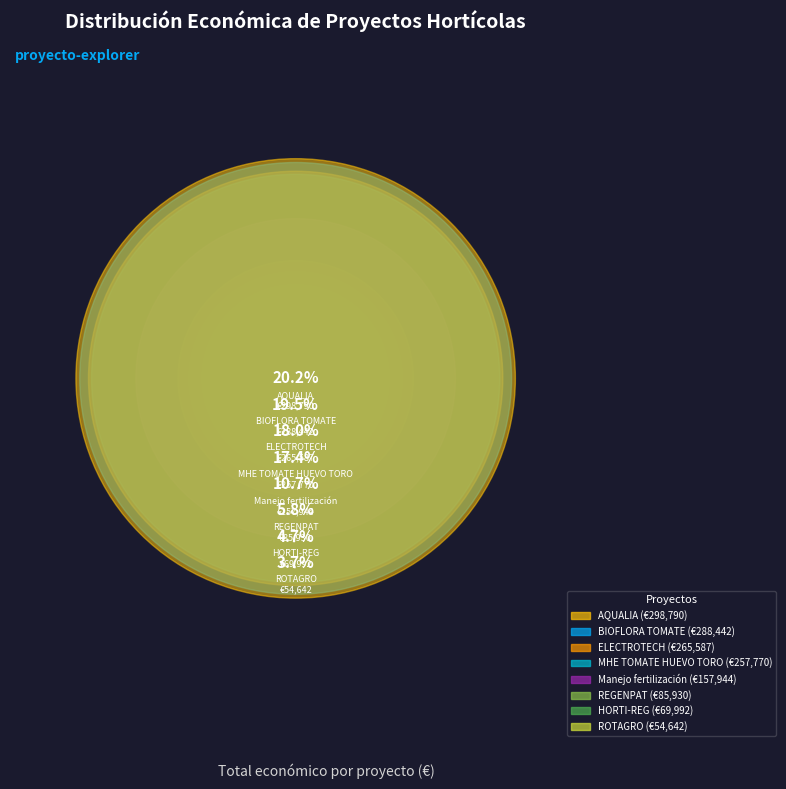

To the nearest percent, what is the average slice percentage?

12%